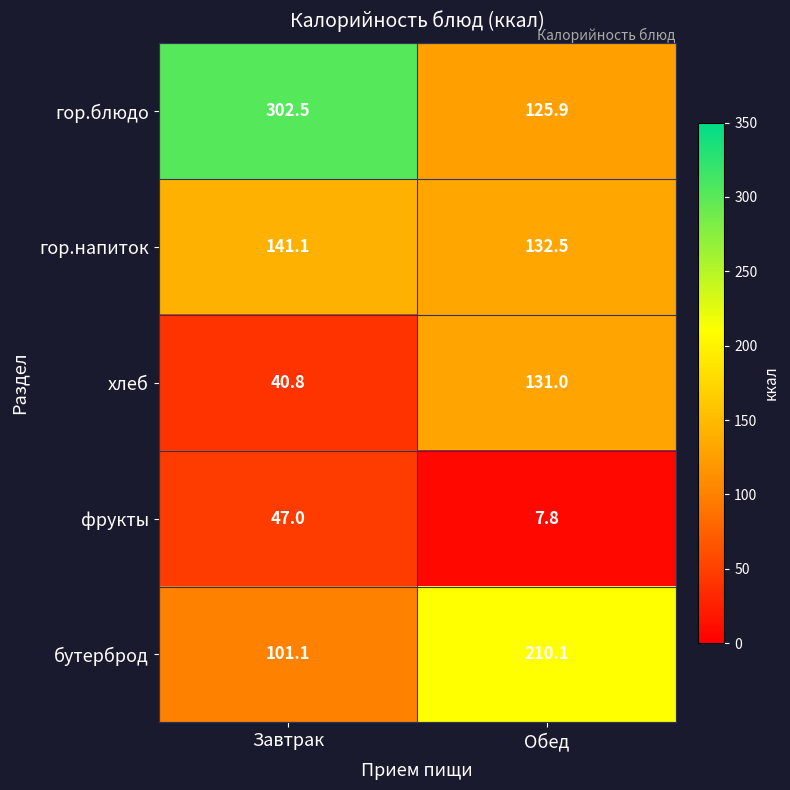

At which label does бутерброд reach its minimum?

Завтрак